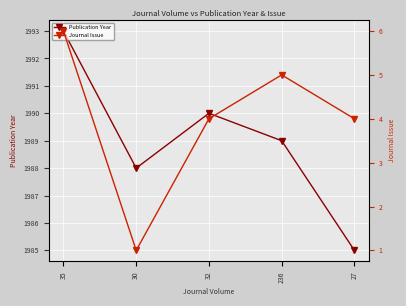

Rank the series by their maximum value, from highest to lowest.

Publication Year, Journal Issue